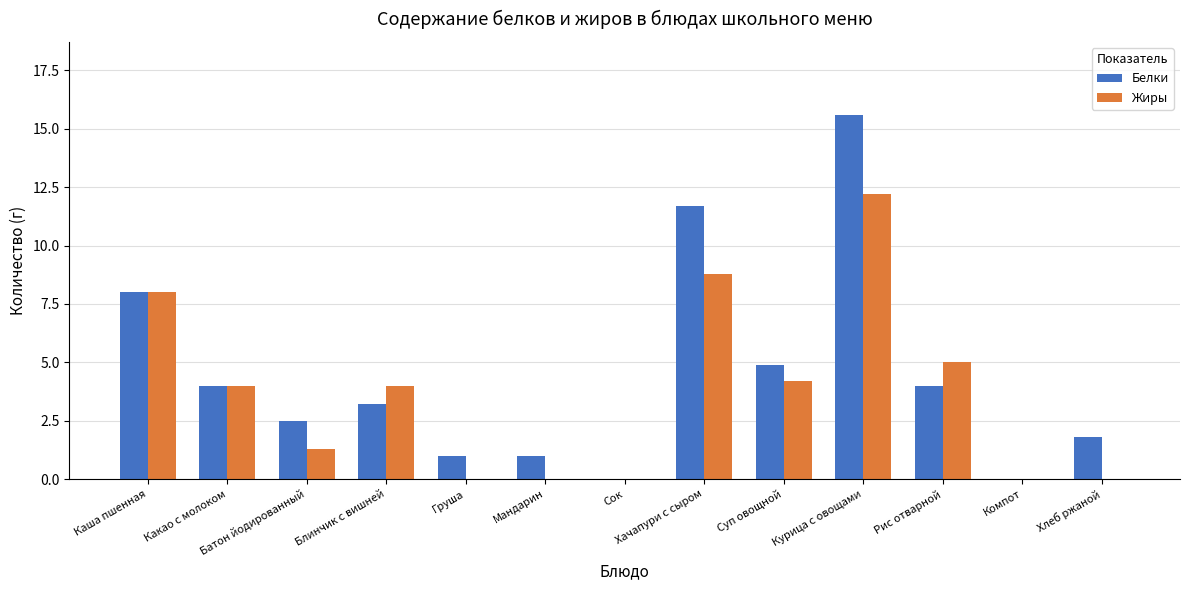

Between Мандарин and Хачапури с сыром, which series saw the biggest shift?

Белки